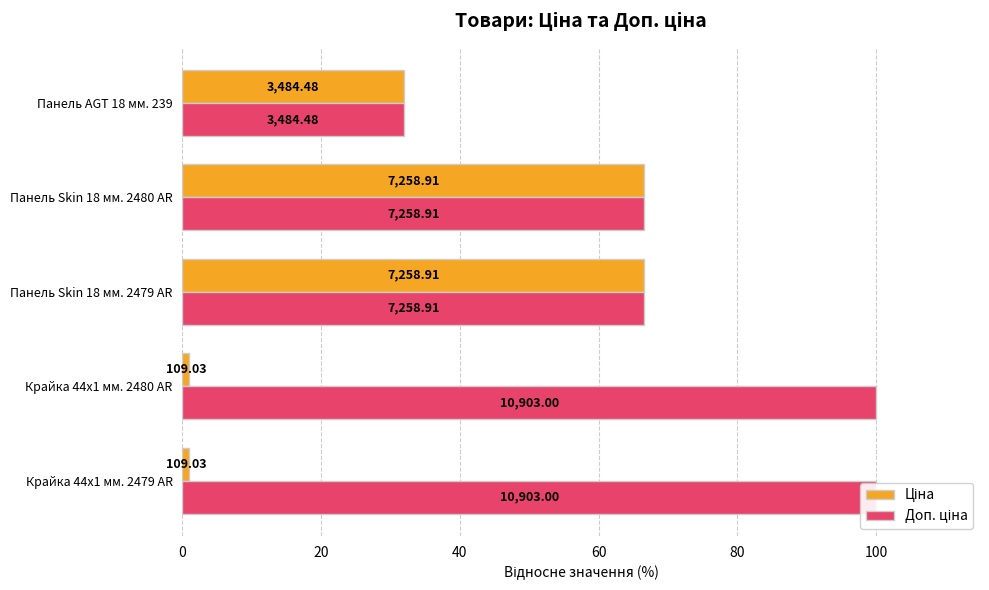

How many values in the Ціна series exceed 31?

3